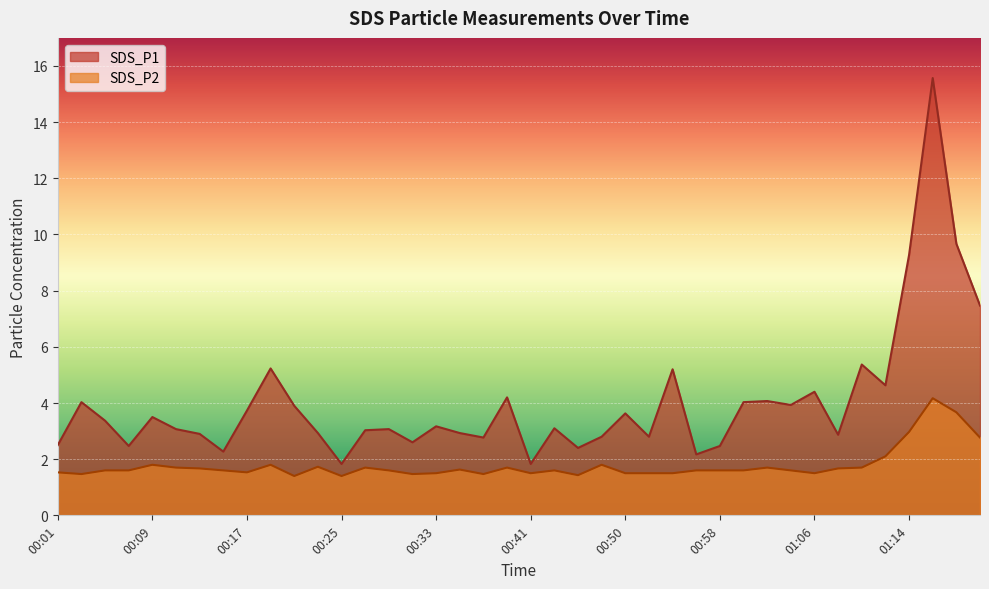

True or false: SDS_P2 and SDS_P1 cross at least once.

False